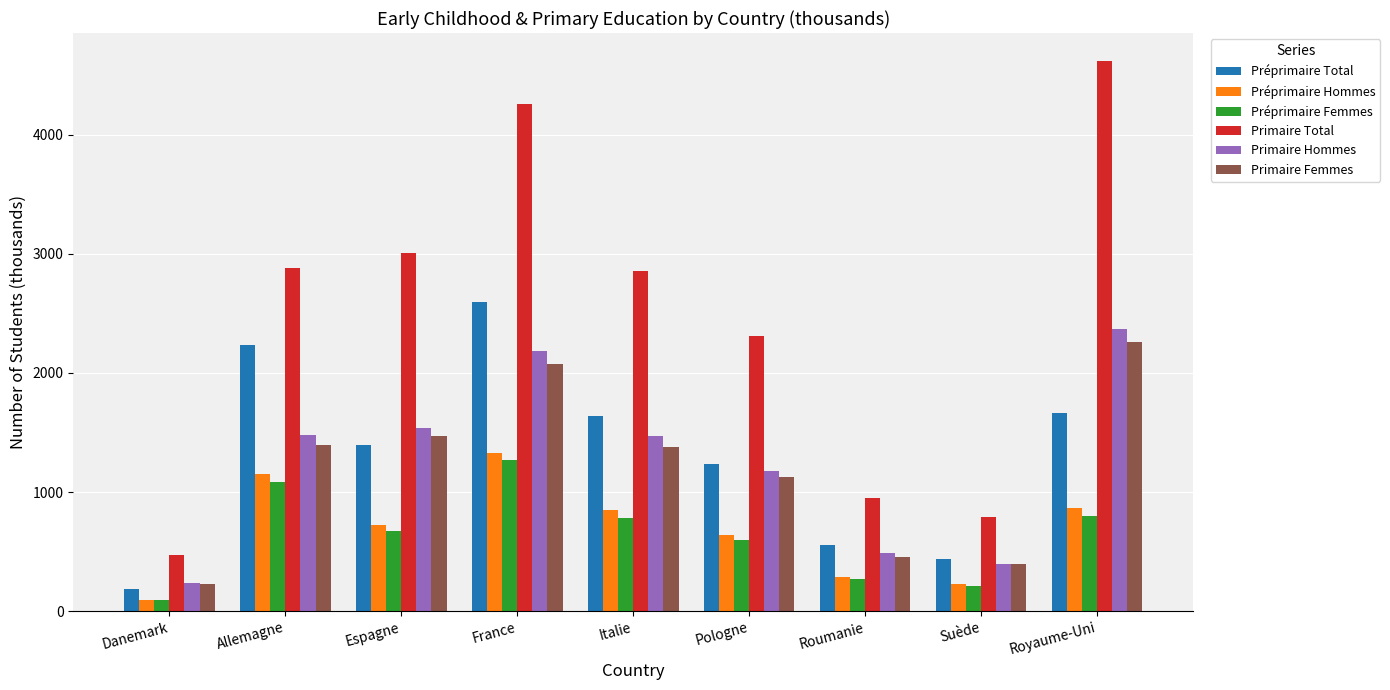

Which series has the widest spread of values?

Primaire Total